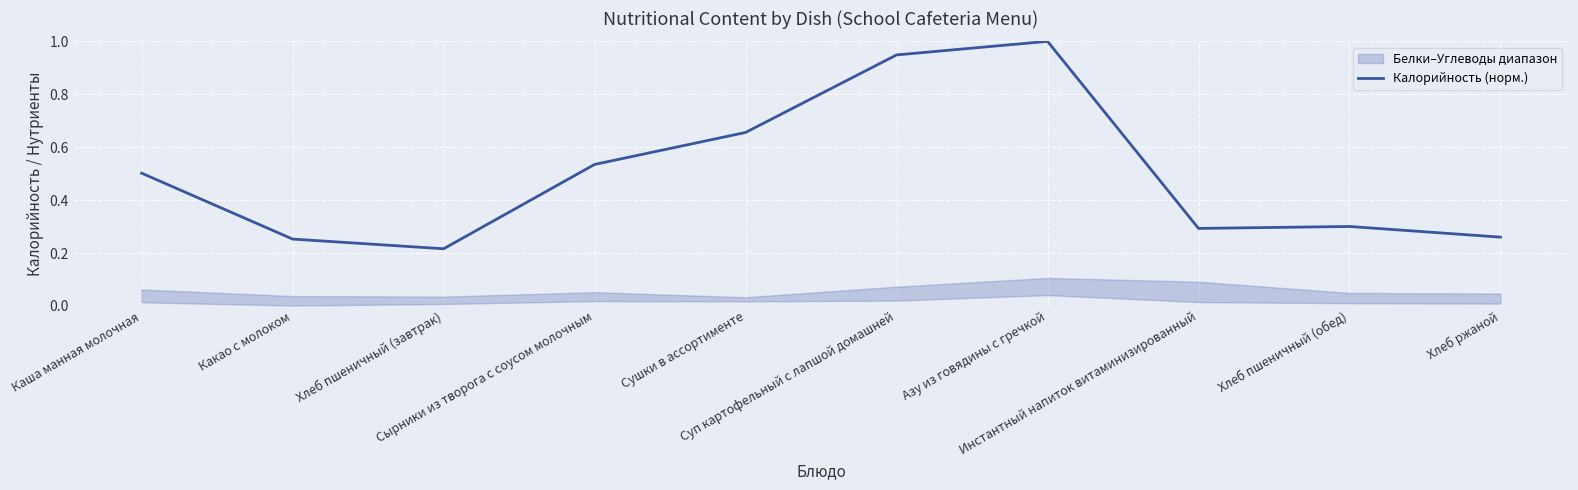

List the labels in order of value, smallest first.

Хлеб пшеничный (завтрак), Какао с молоком, Хлеб ржаной, Инстантный напиток витаминизированный, Хлеб пшеничный (обед), Каша манная молочная, Сырники из творога с соусом молочным, Сушки в ассортименте, Суп картофельный с лапшой домашней, Азу из говядины с гречкой